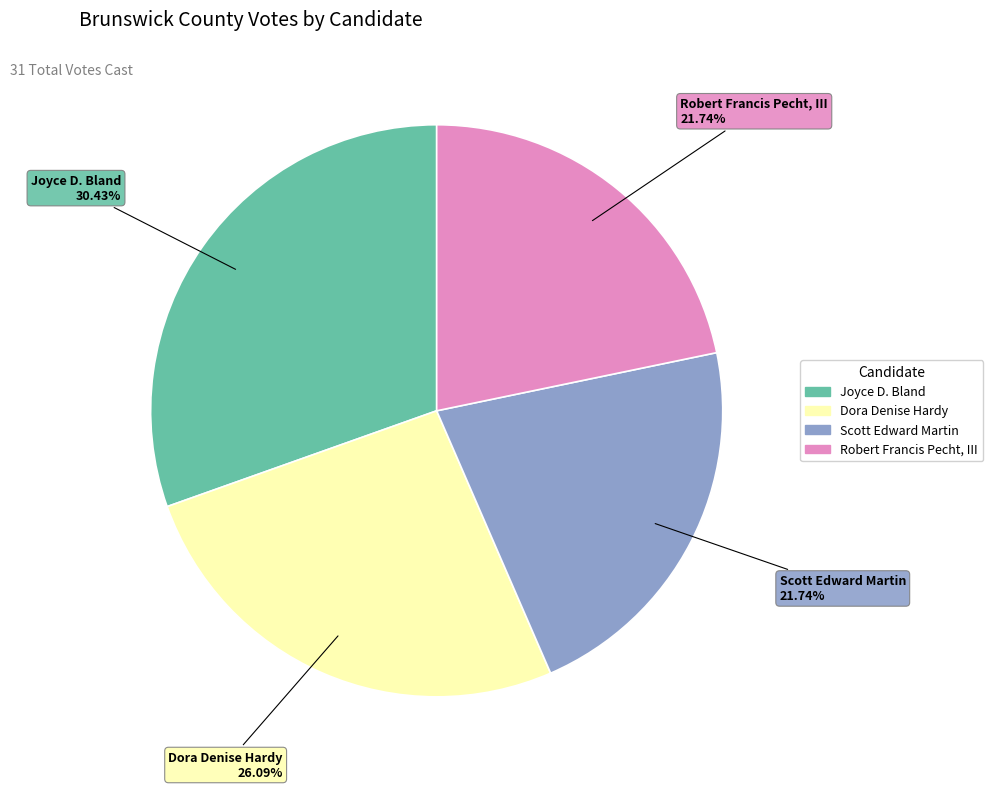

What percentage do Dora Denise Hardy and Scott Edward Martin together represent?

47.8%